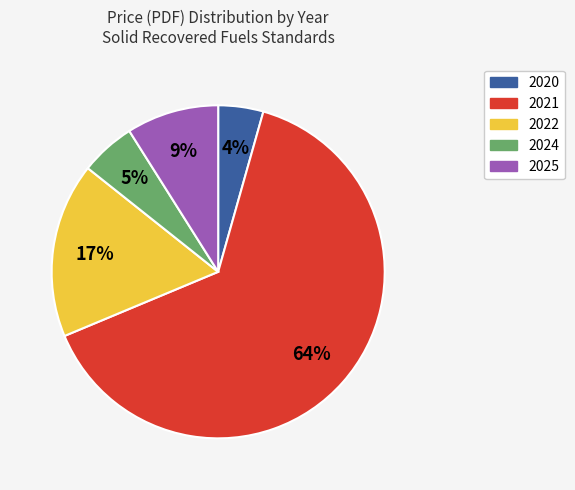

Does any single category account for the majority?

Yes